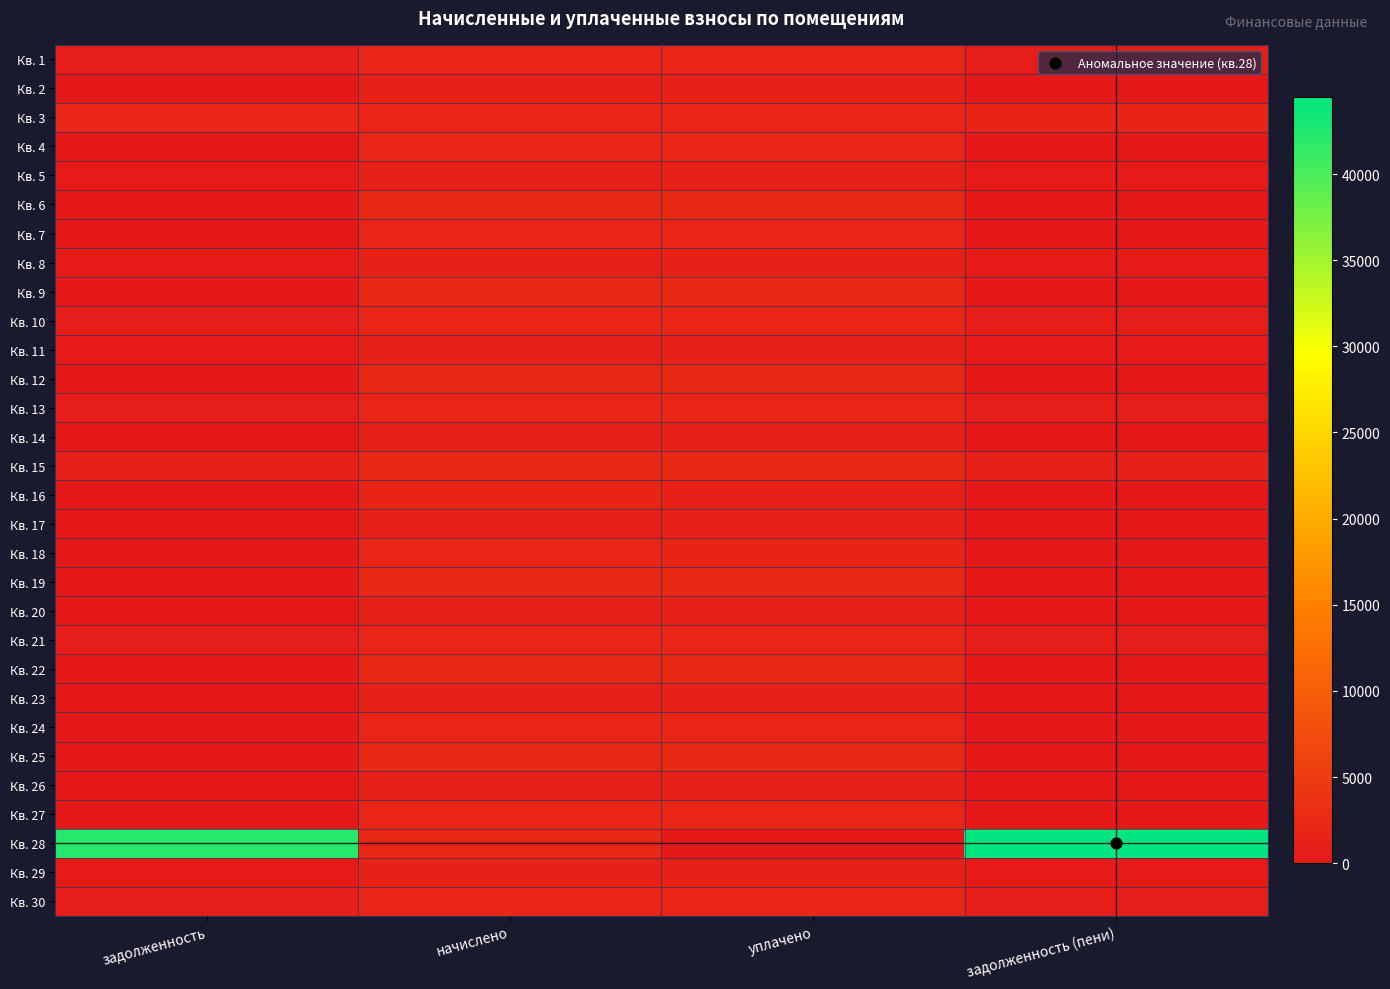

Between задолженность and задолженность (пени), which series saw the biggest shift?

Кв. 28